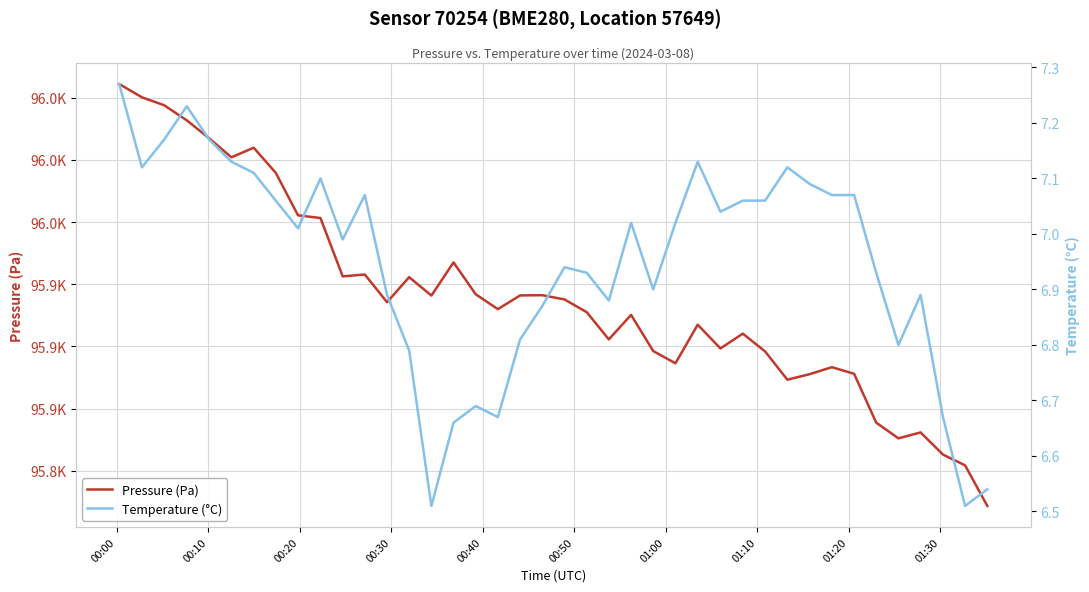

True or false: Temperature (°C) and Pressure (Pa) cross at least once.

False